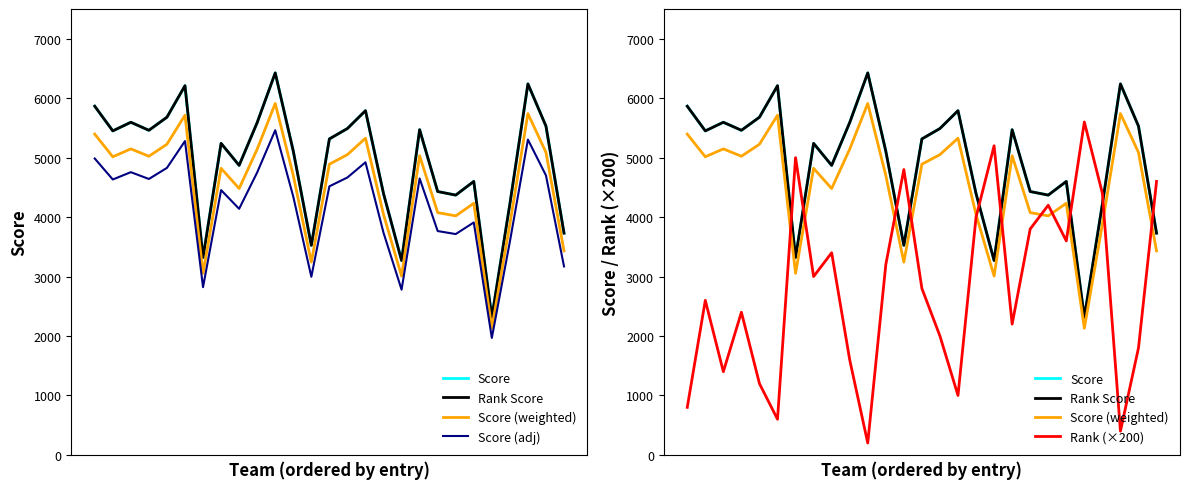

Reading right to left, list all the values displayed in this chart.

Score: 3730.0	5530.0	6240.0	4220.0	2315.0	4600.0	4370.0	4430.0	5470.0	3270.0	4395.0	5790.0	5490.0	5315.0	3525.0	5110.0	6425.0	5590.0	4870.0	5240.0	3320.0	6210.0	5680.0	5460.0	5595.0	5450.0	5865.0
Rank Score: 3730.0	5530.0	6240.0	4220.0	2315.0	4600.0	4370.0	4430.0	5470.0	3270.0	4395.0	5790.0	5490.0	5315.0	3525.0	5110.0	6425.0	5590.0	4870.0	5240.0	3320.0	6210.0	5680.0	5460.0	5595.0	5450.0	5865.0
Score (weighted): 3431.6	5087.6	5740.8	3882.4	2129.8	4232.0	4020.4	4075.6	5032.4	3008.4	4043.4	5326.8	5050.8	4889.8	3243.0	4701.2	5911.0	5142.8	4480.4	4820.8	3054.4	5713.2	5225.6	5023.2	5147.4	5014.0	5395.8
Score (adj): 3170.5	4700.5	5304.0	3587.0	1967.8	3910.0	3714.5	3765.5	4649.5	2779.5	3735.8	4921.5	4666.5	4517.8	2996.2	4343.5	5461.2	4751.5	4139.5	4454.0	2822.0	5278.5	4828.0	4641.0	4755.8	4632.5	4985.2
Rank (×200): 4600.0	1800.0	400.0	4400.0	5600.0	3600.0	4200.0	3800.0	2200.0	5200.0	4000.0	1000.0	2000.0	2800.0	4800.0	3200.0	200.0	1600.0	3400.0	3000.0	5000.0	600.0	1200.0	2400.0	1400.0	2600.0	800.0